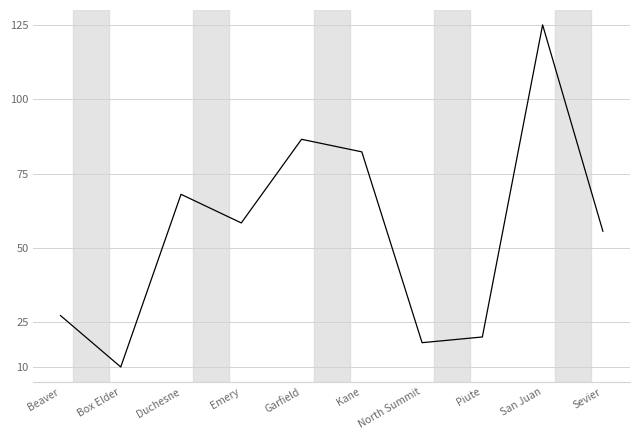

What is the sum of the values at Beaver and Garfield?

113.8